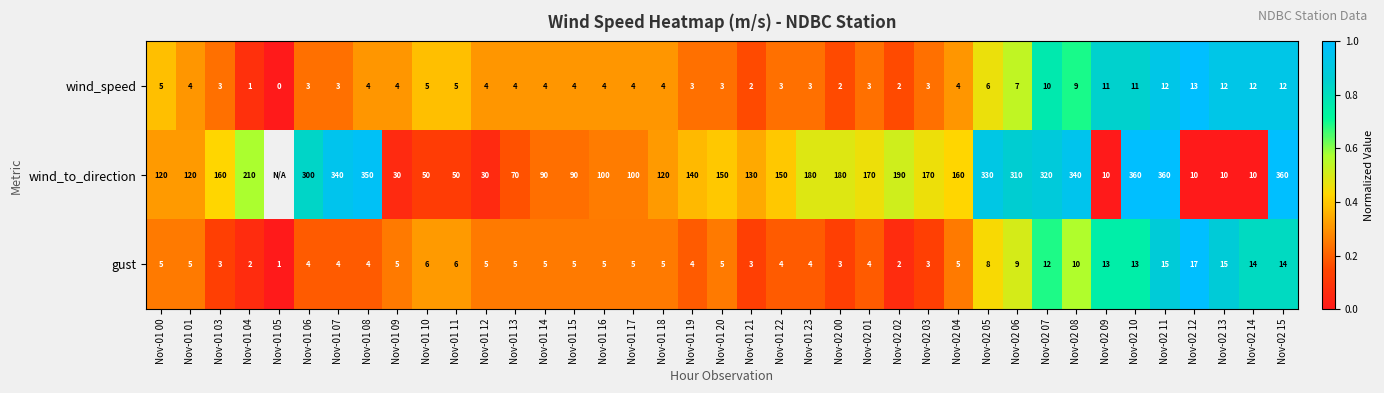

Is the value of wind_to_direction at Nov-01 16 greater than the value of gust at Nov-02 13?

Yes